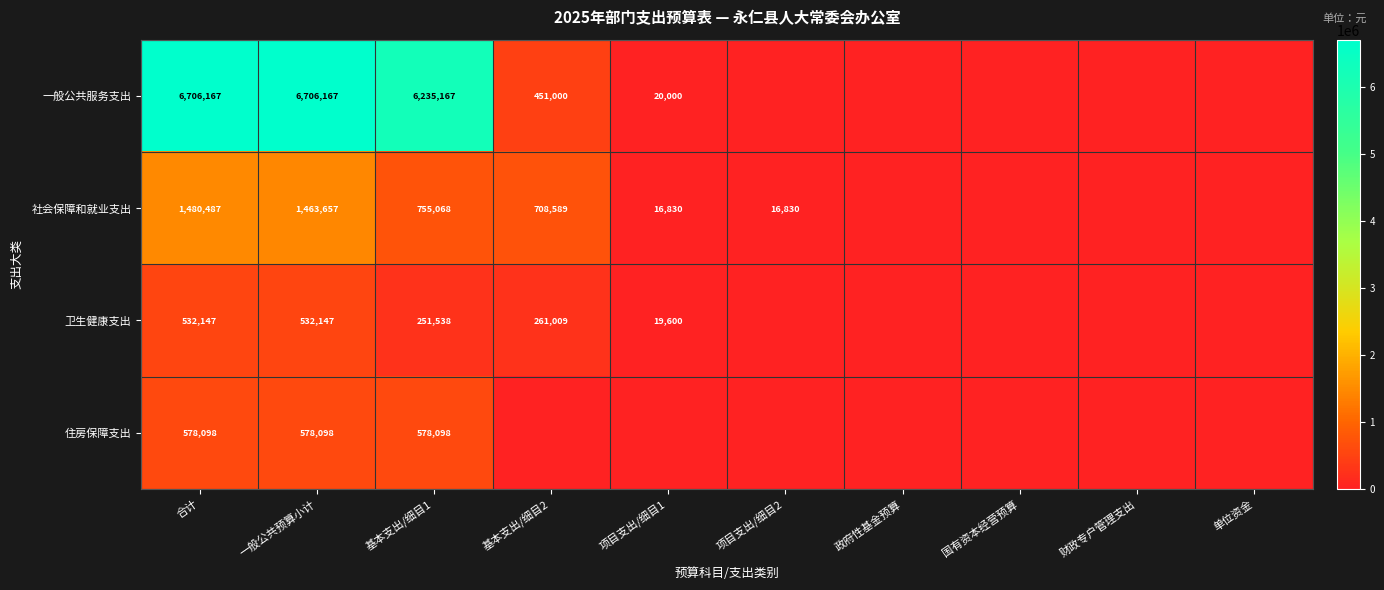

How many data points does each series have?

10